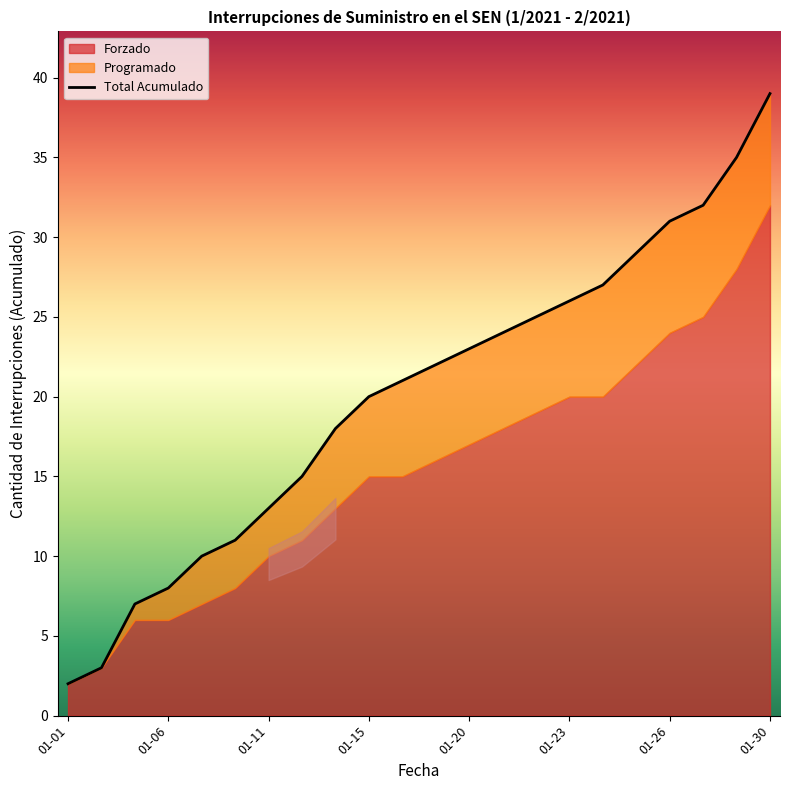

What is the average value?

20